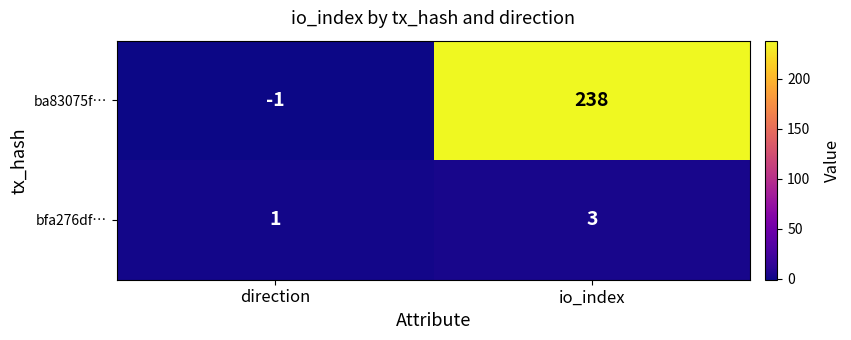

Which category has the lowest value across all series?

direction